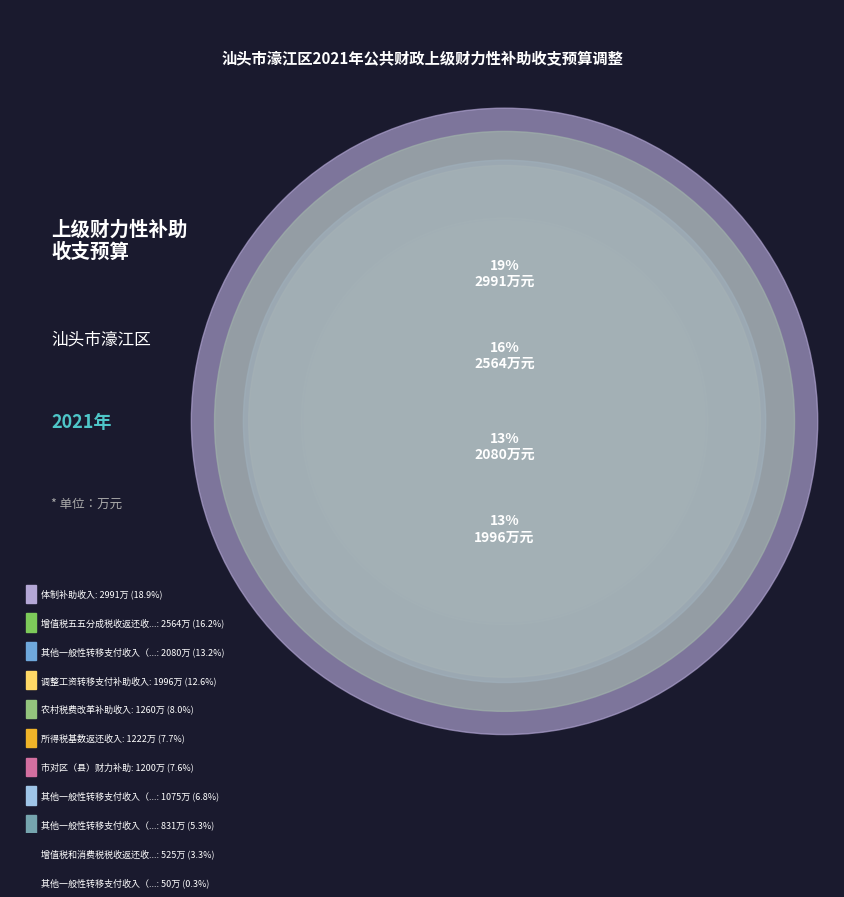

How many segments does this pie chart have?

11